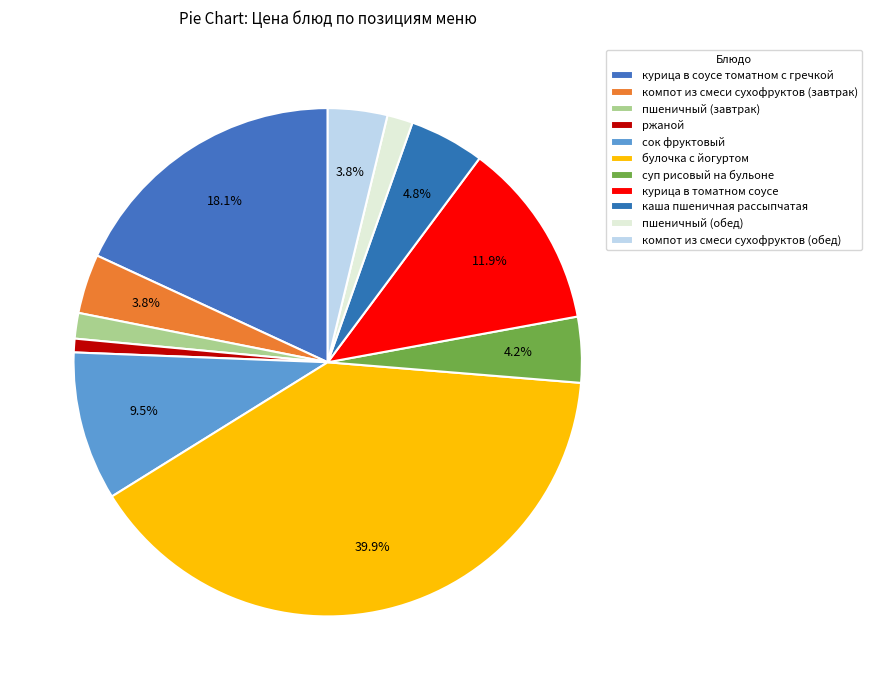

What percentage is the курица в соусе томатном с гречкой slice, to the nearest percent?

18%